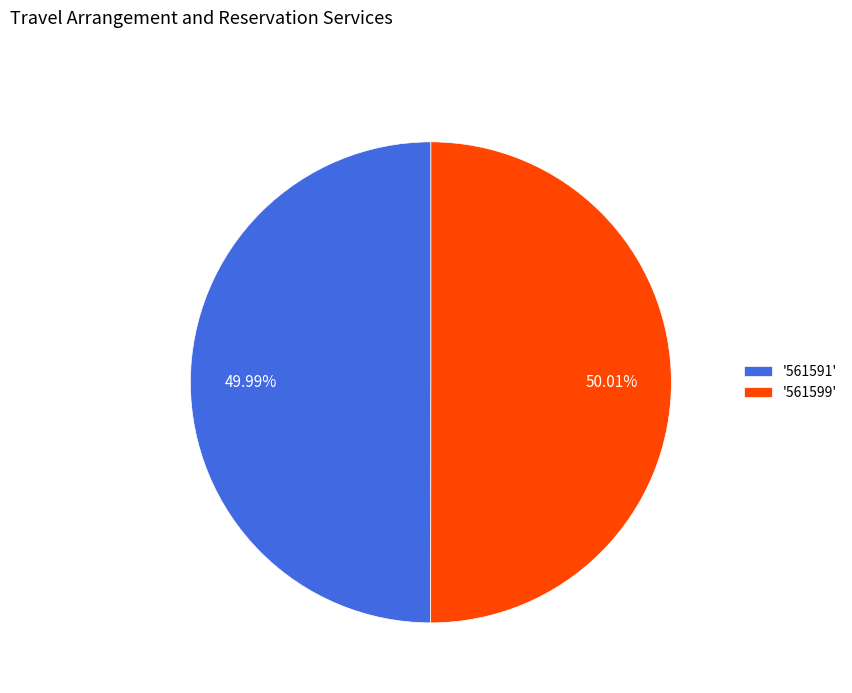

What is the ratio of the value at '561599' to the value at '561591'?

1.0